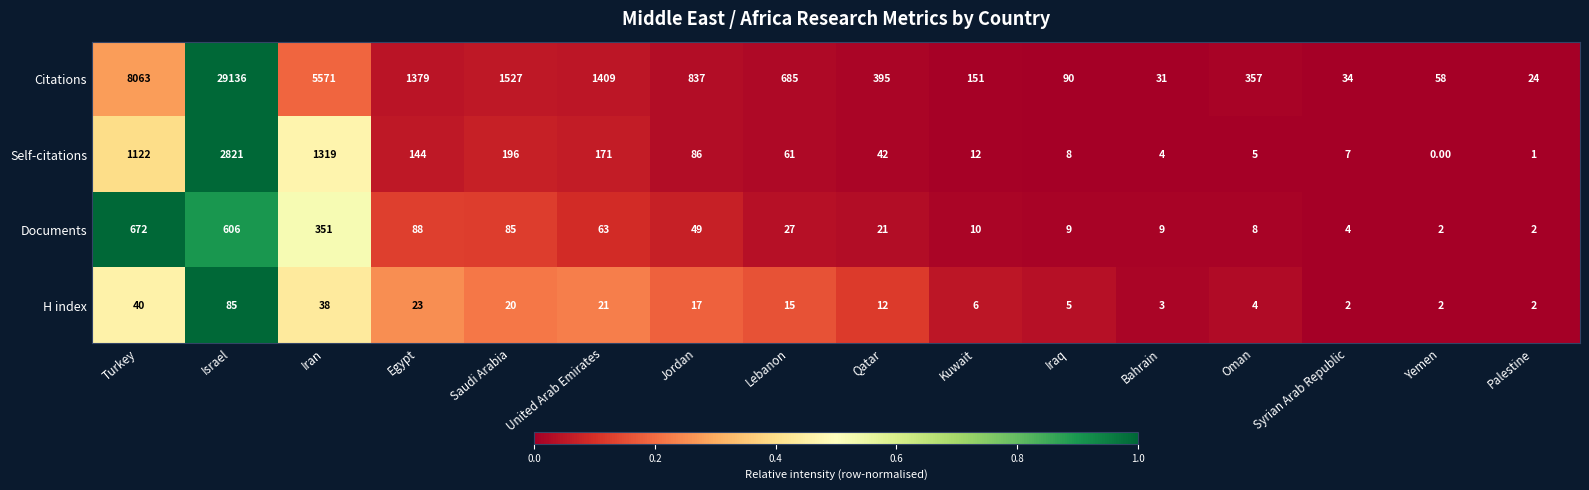

What is the greatest value displayed?

29136